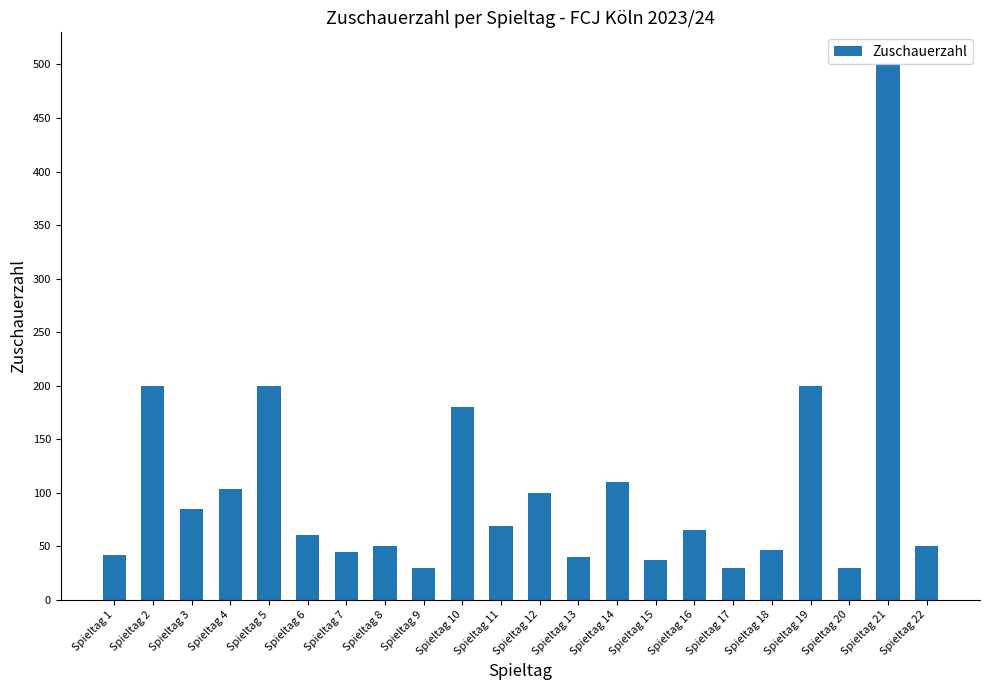

Does the chart contain any negative values?

No